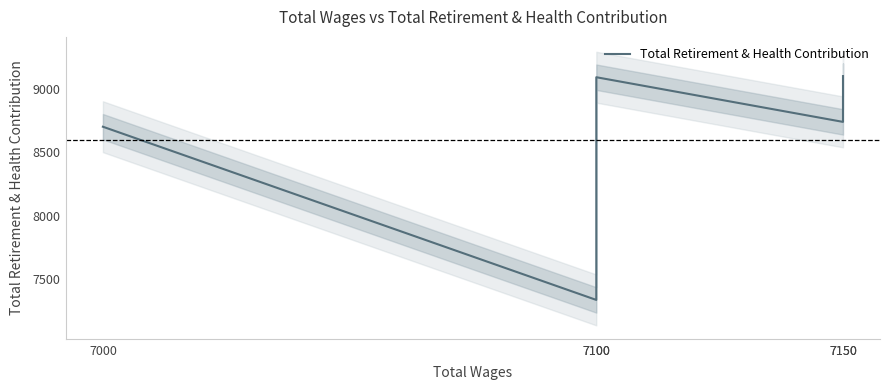

Count the number of data series in this chart.

1